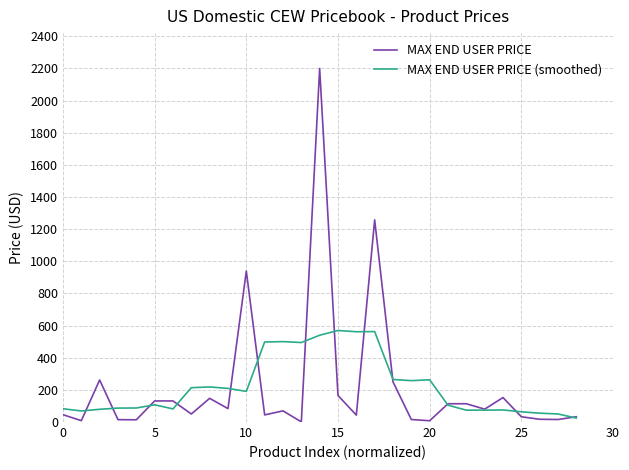

At how many categories does at least one series exceed 1031?

2